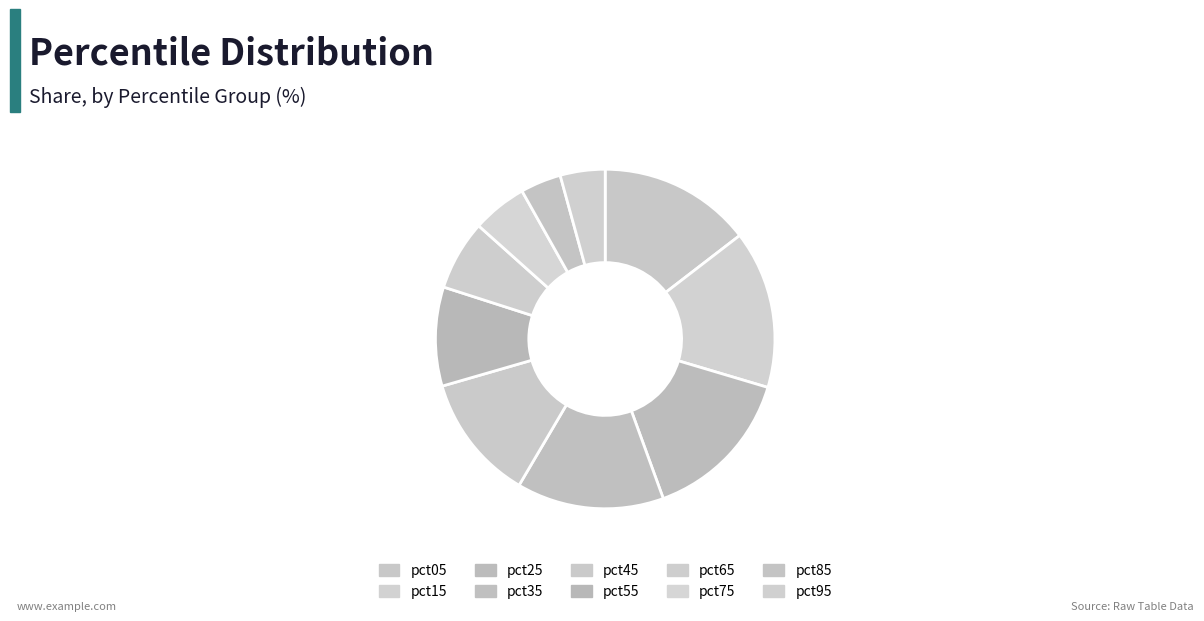

To the nearest percent, what portion does pct65 represent?

7%